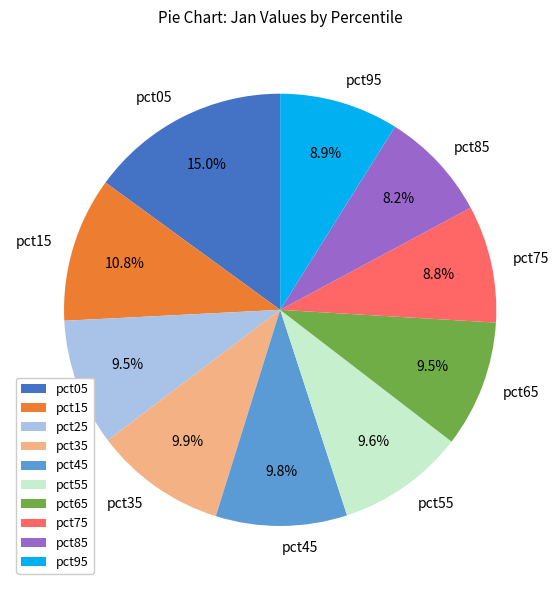

How many slices are in this pie chart?

10